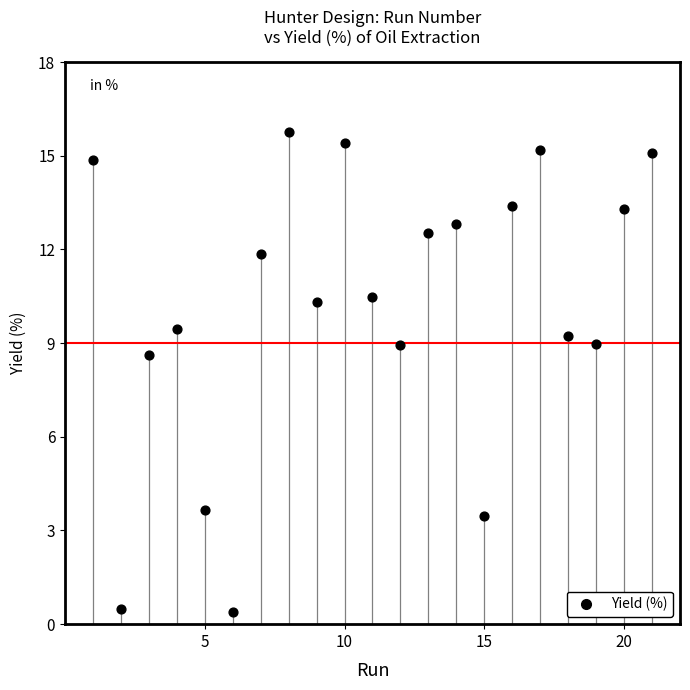

What is the range of X values (max minus min)?

20.0